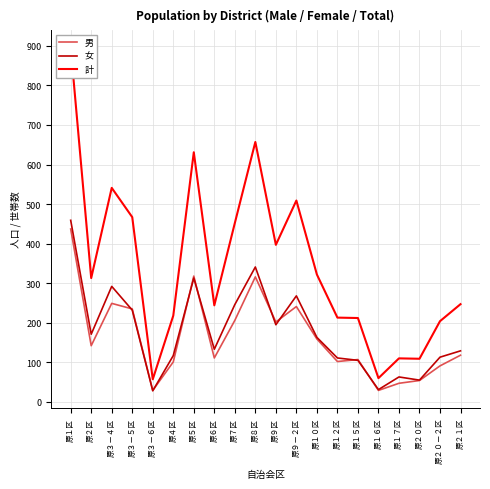

At which category does 男 reach its first local peak?

原３－４区